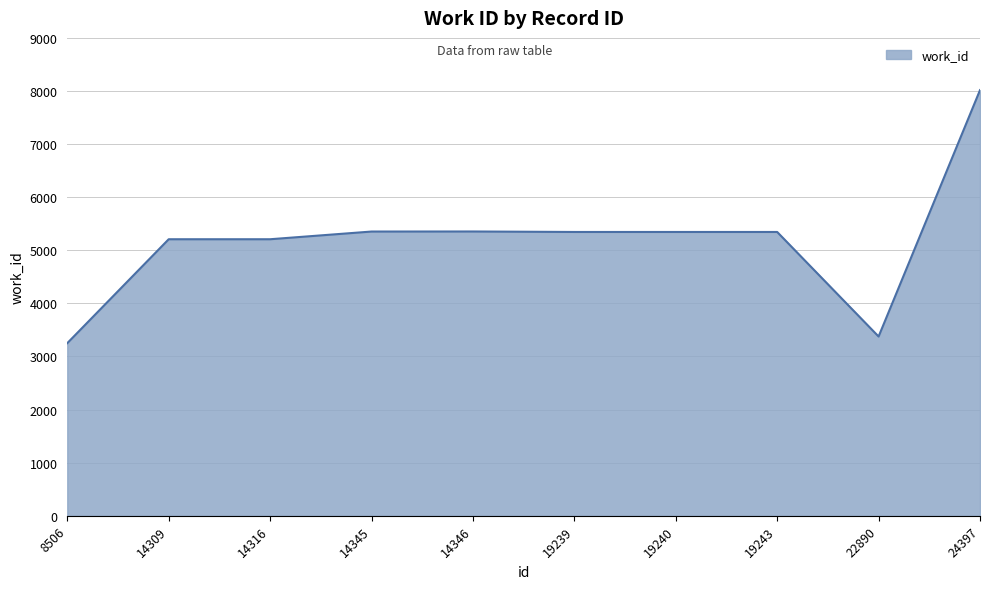

What is the difference between the values at 14309 and 19239?

137